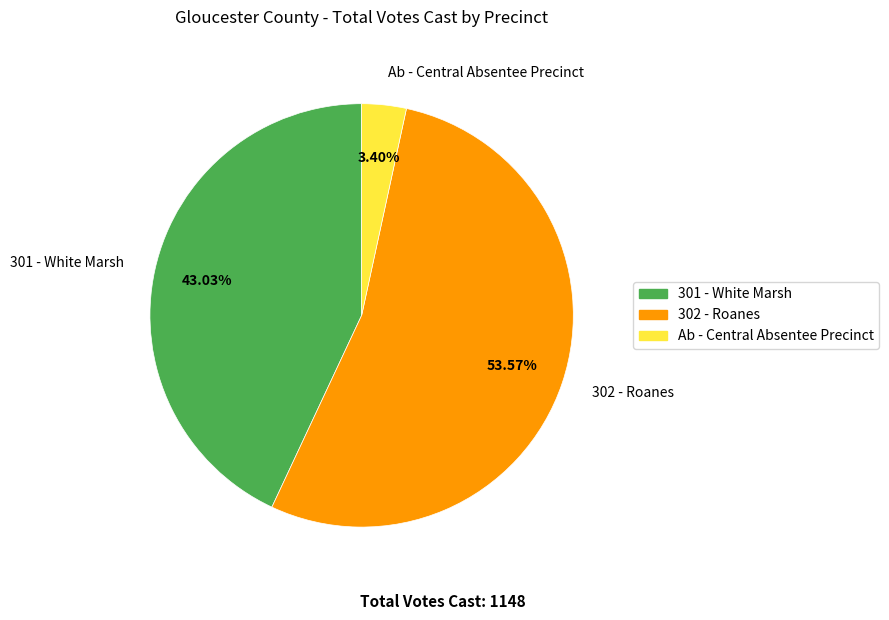

To the nearest percent, what is the difference between the 301 - White Marsh and Ab - Central Absentee Precinct slice percentages?

40%